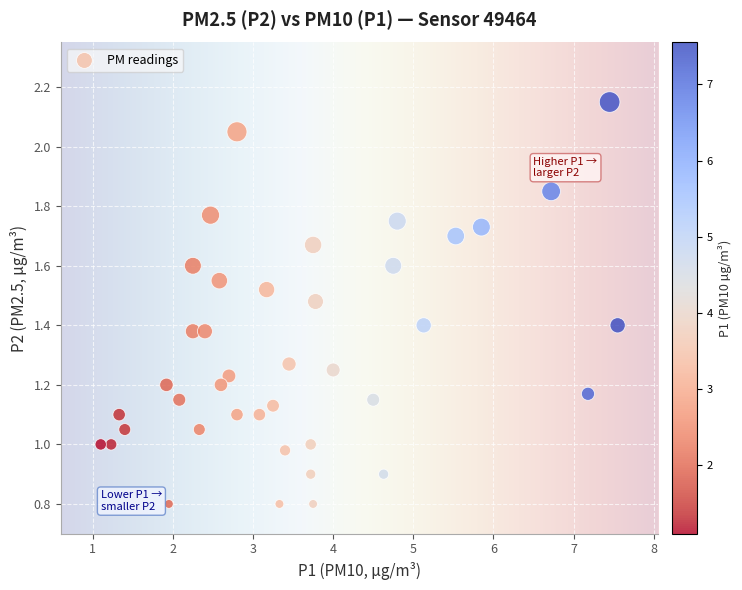

What is the range of X values (max minus min)?

6.4